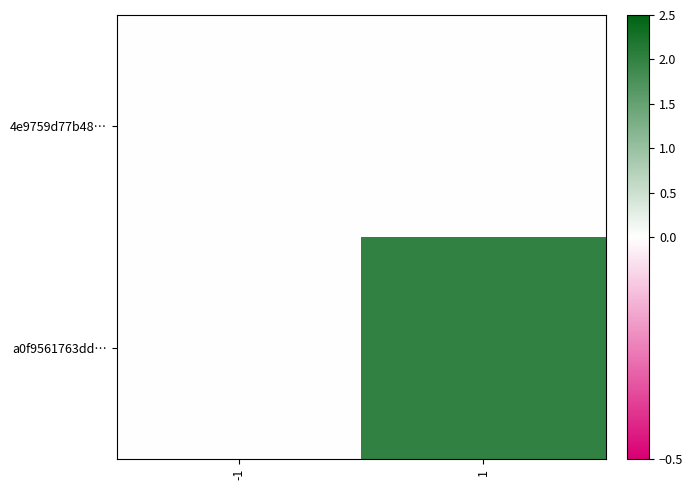

Between 1 and -1, which is larger?

1